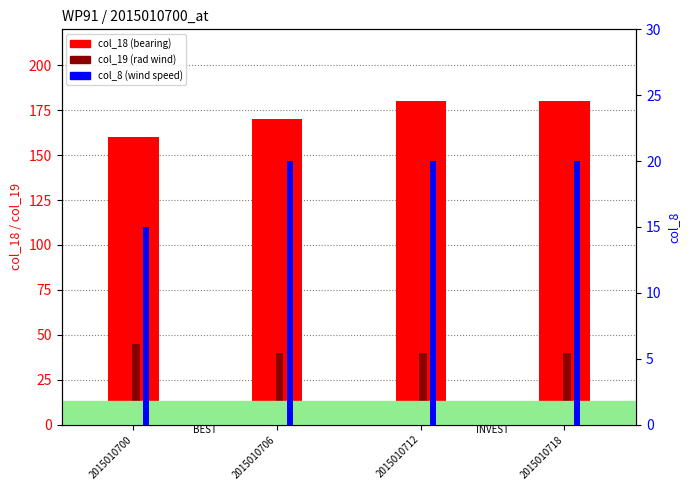

At how many categories does at least one series exceed 102?

4